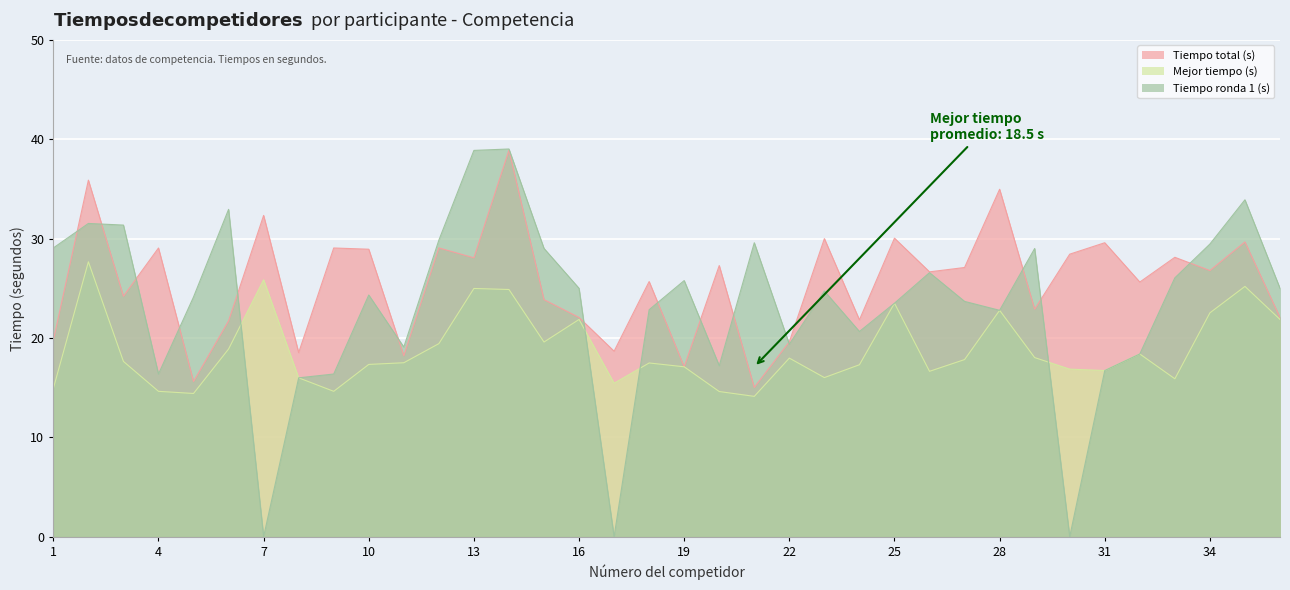

What is the spread (max minus min) of values at 15?

9.4